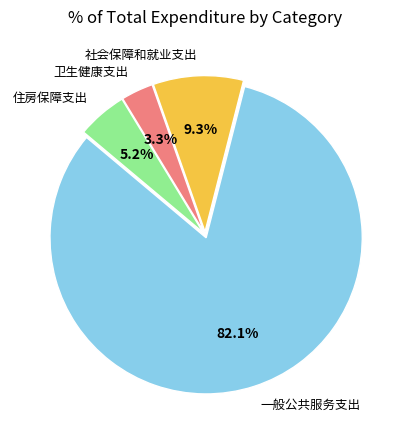

To the nearest percent, what is the difference between the 一般公共服务支出 and 住房保障支出 slice percentages?

77%